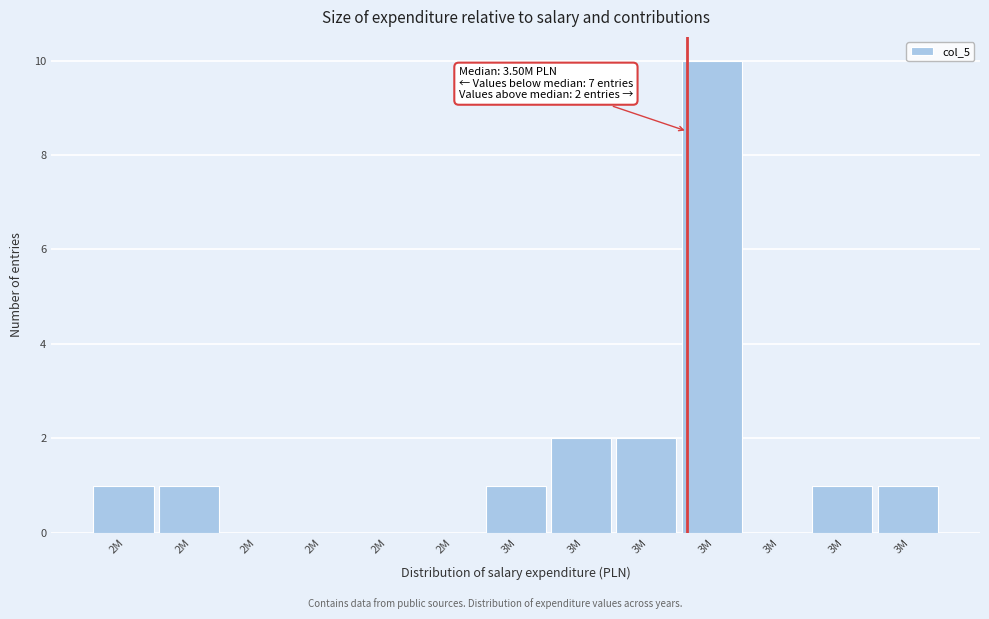

Are the bars horizontal?

No